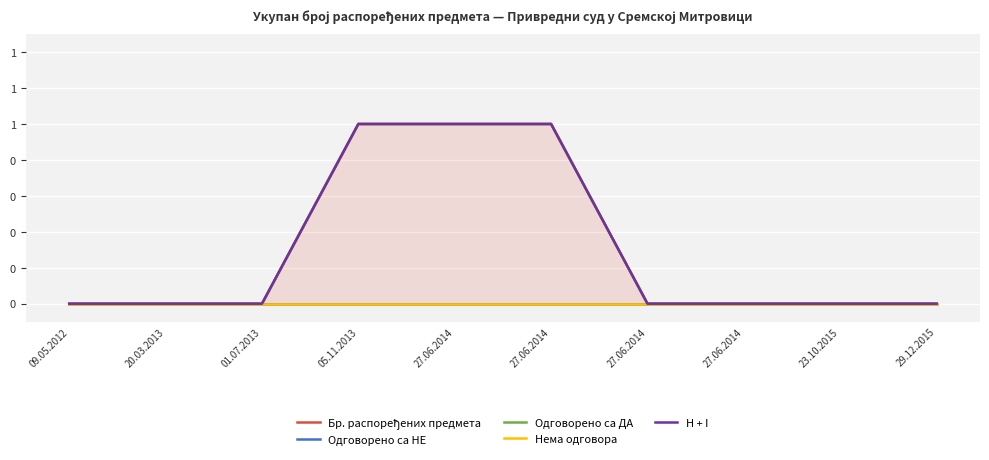

The Одговорено са ДА series shows -1 at 09.05.2012. True or false?

False